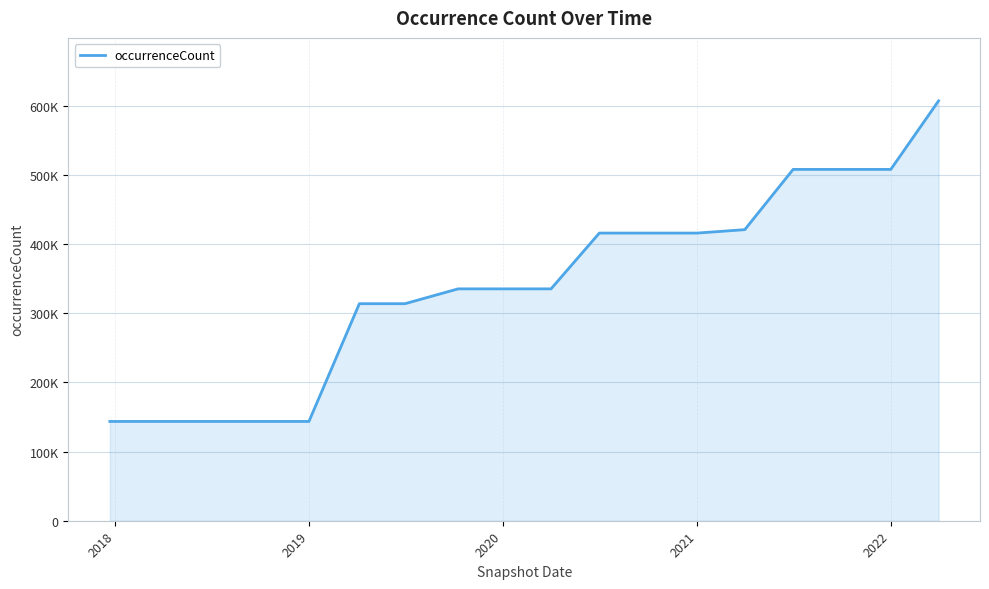

Does the chart display data point markers on the line(s)?

No